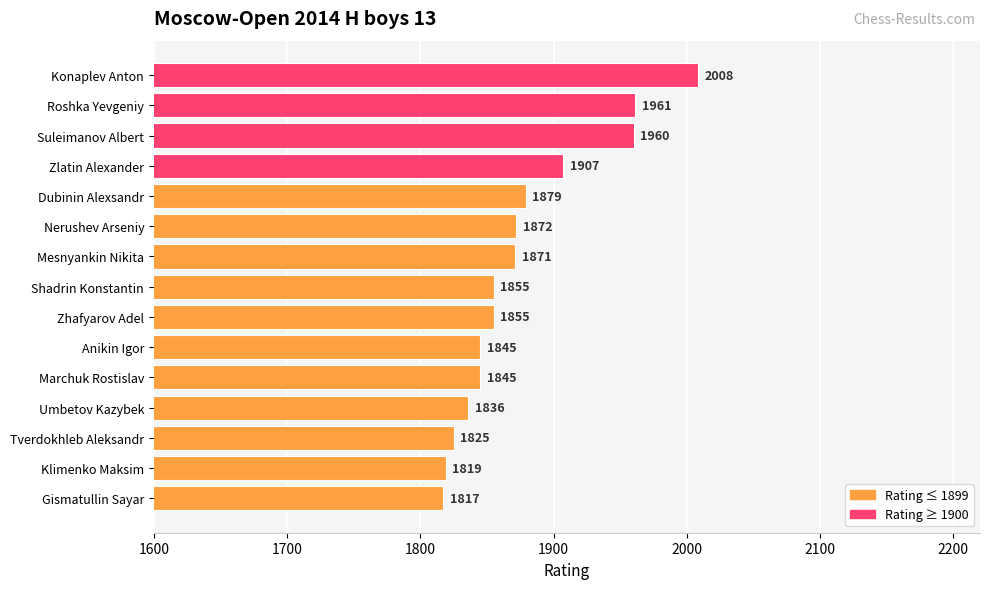

What is the average value?

1877